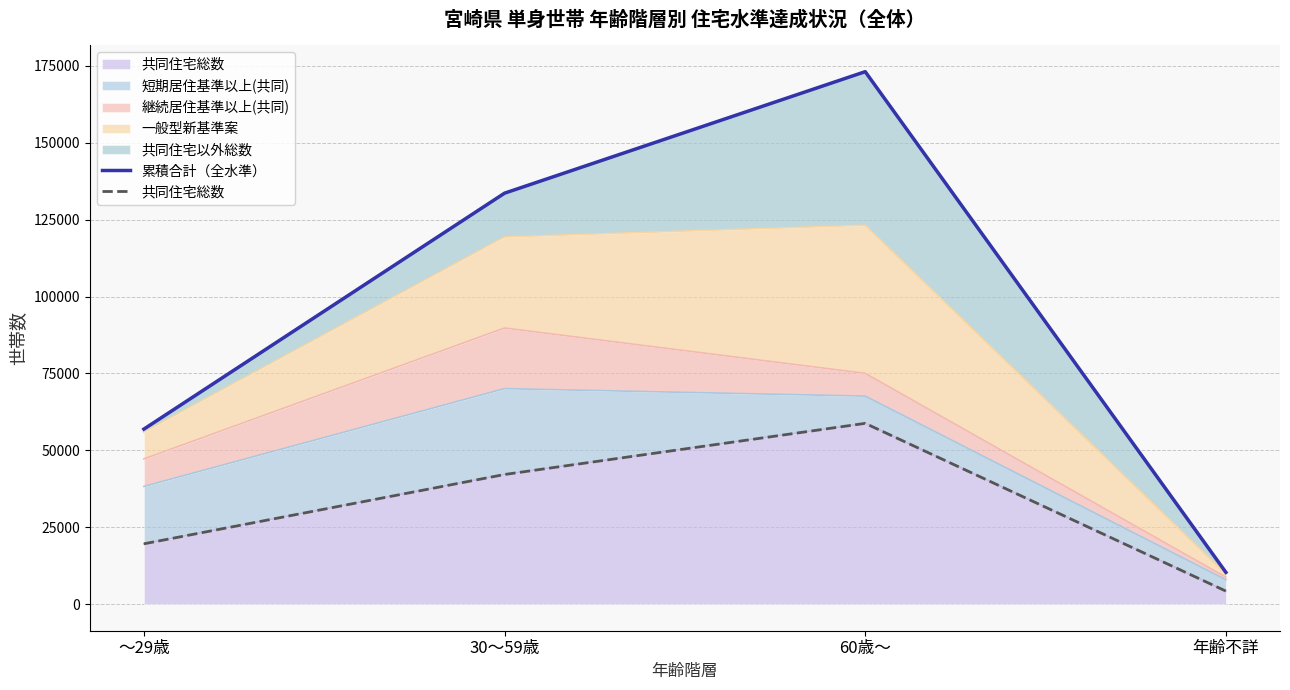

What is the spread (max minus min) of values at 年齢不詳?

6098.0